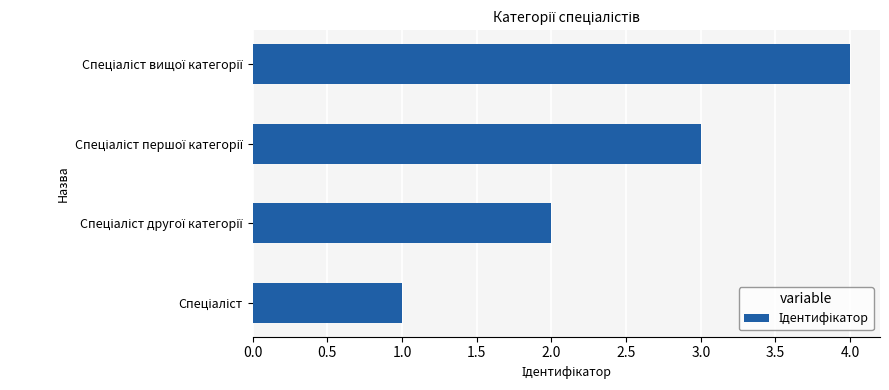

What is the difference between the maximum and minimum values?

3